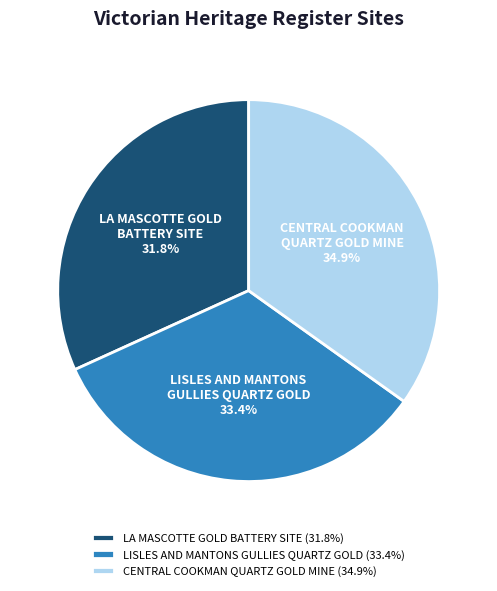

What is the ratio of the value at CENTRAL COOKMAN QUARTZ GOLD MINE to the value at LISLES AND MANTONS GULLIES QUARTZ GOLD?

1.0